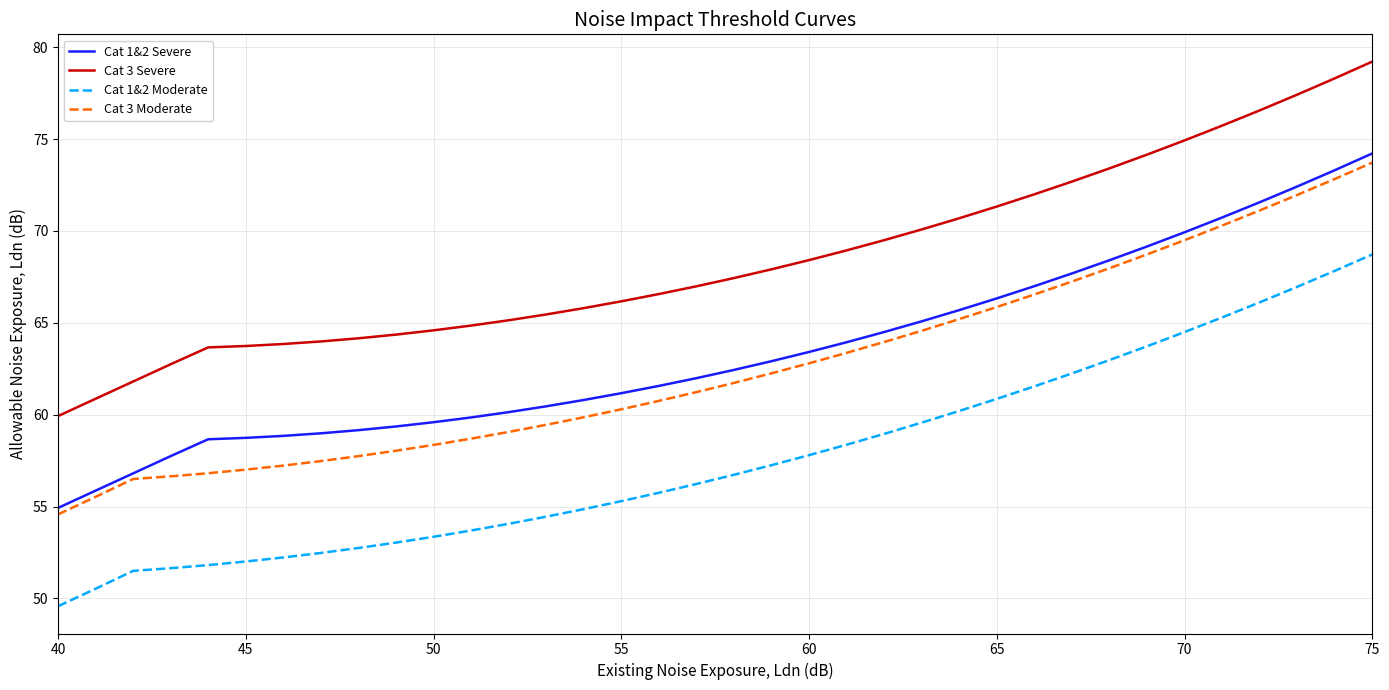

Which series has the largest total across all categories?

Cat 3 Severe